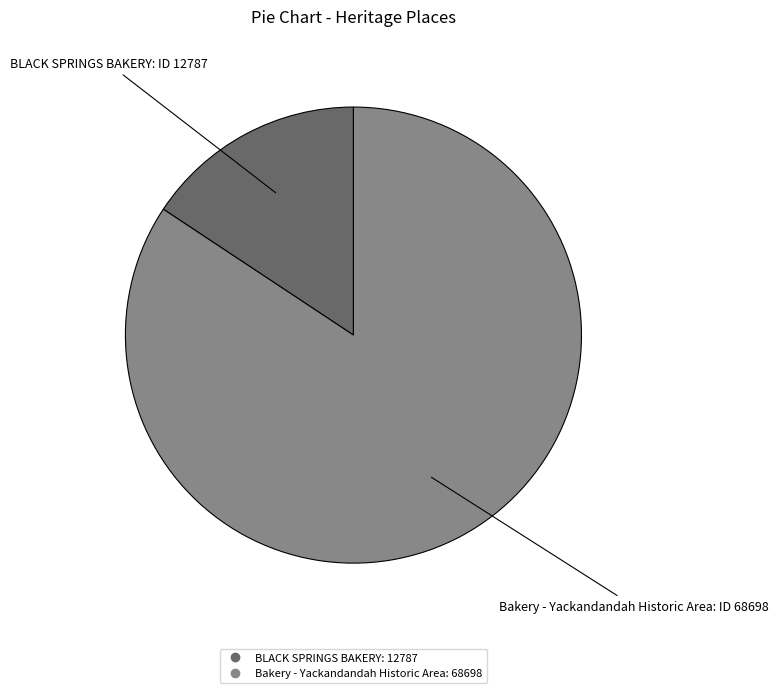

Which slice is the largest?

Bakery - Yackandandah Historic Area